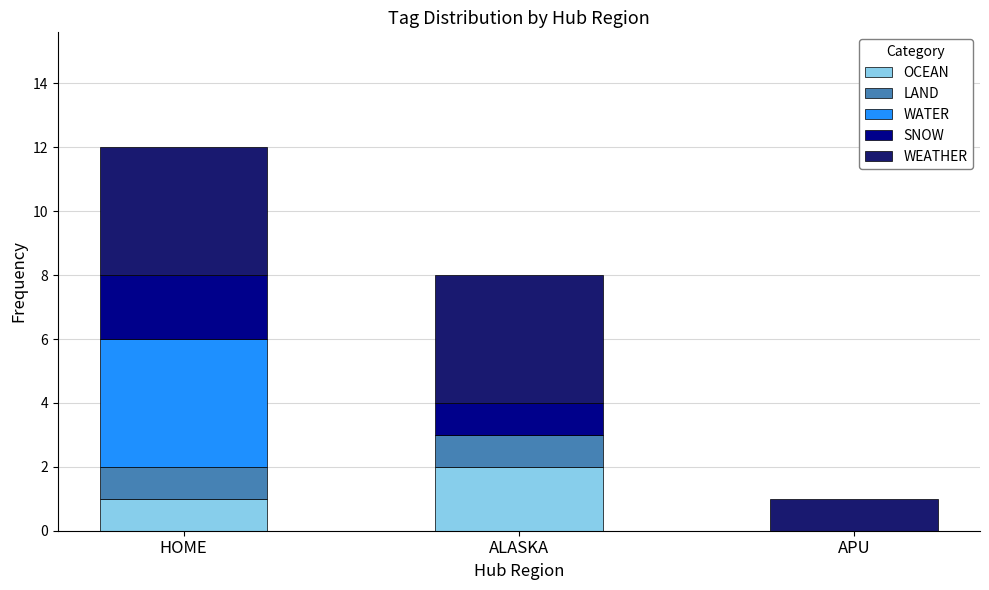

Count the number of data series in this chart.

5